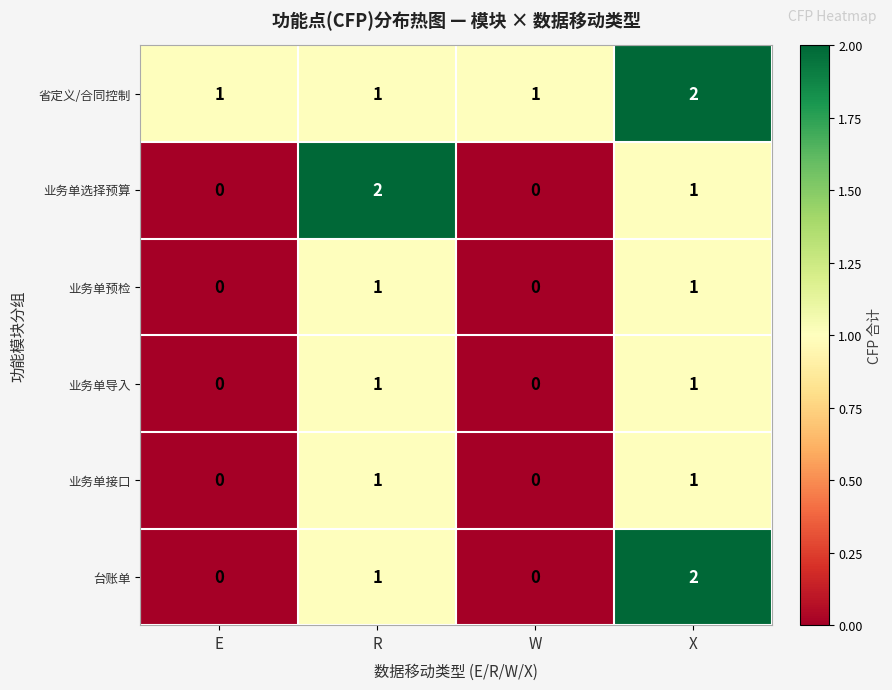

How many 省定义/合同控制 values are between 1 and 2?

4